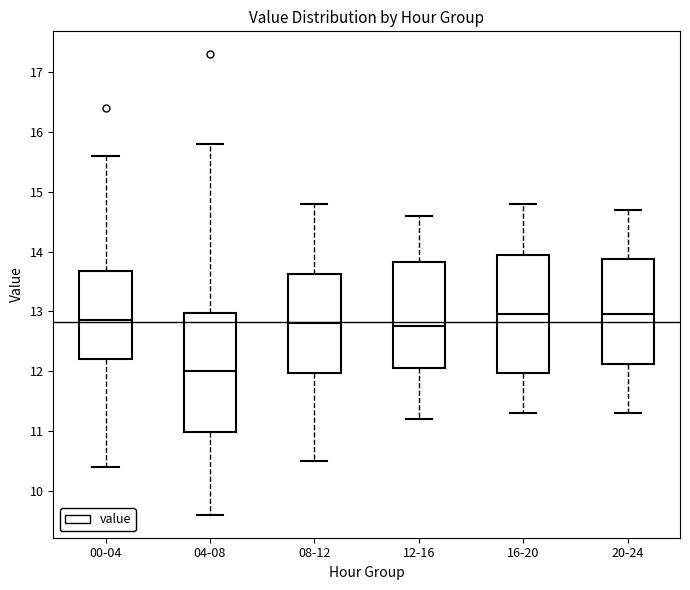

Reading left to right, transcribe this box plot: for each box, give where its median line is, the range the box spans, and where its two whiskers end, as read against the y-axis. The values are not printed on the chart, so give them approximately, as read against the axis.

00-04: median 12.9, box 12.2 to 13.7, whiskers 10.4 to 15.6
04-08: median 12.0, box 11.0 to 13.0, whiskers 9.6 to 15.8
08-12: median 12.8, box 12.0 to 13.6, whiskers 10.5 to 14.8
12-16: median 12.8, box 12.1 to 13.8, whiskers 11.2 to 14.6
16-20: median 13.0, box 12.0 to 14.0, whiskers 11.3 to 14.8
20-24: median 13.0, box 12.1 to 13.9, whiskers 11.3 to 14.7